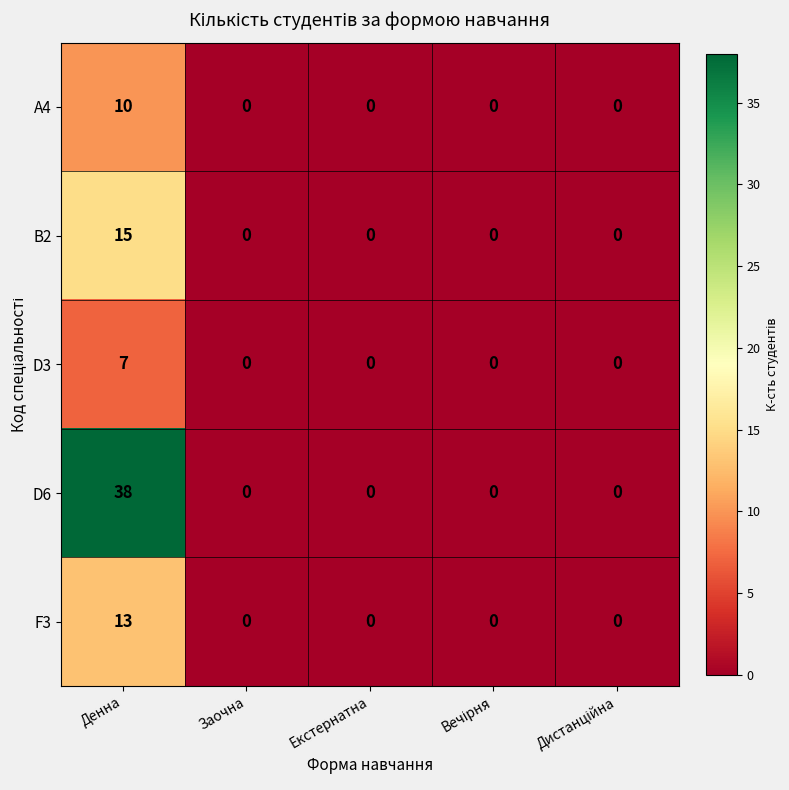

What is the difference between the F3 values at Денна and Екстернатна?

13